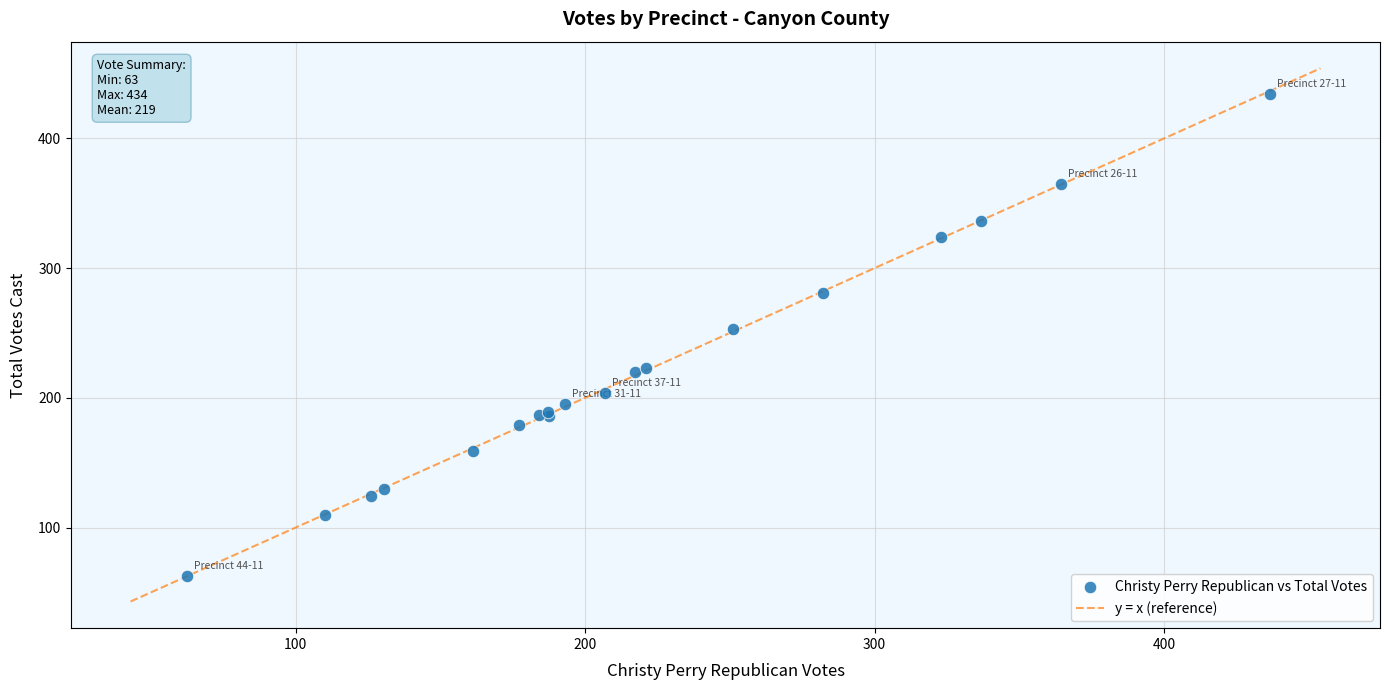

What Y value in the scatter plot is closest to 248?

253